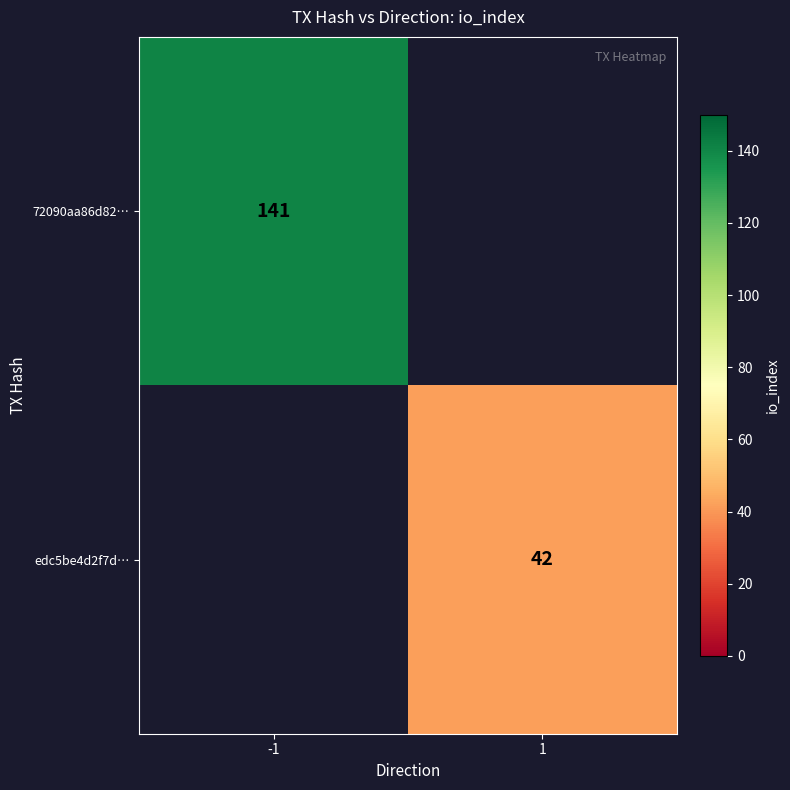

True or false: 72090aa86d82… has a value of 183 at -1.

False